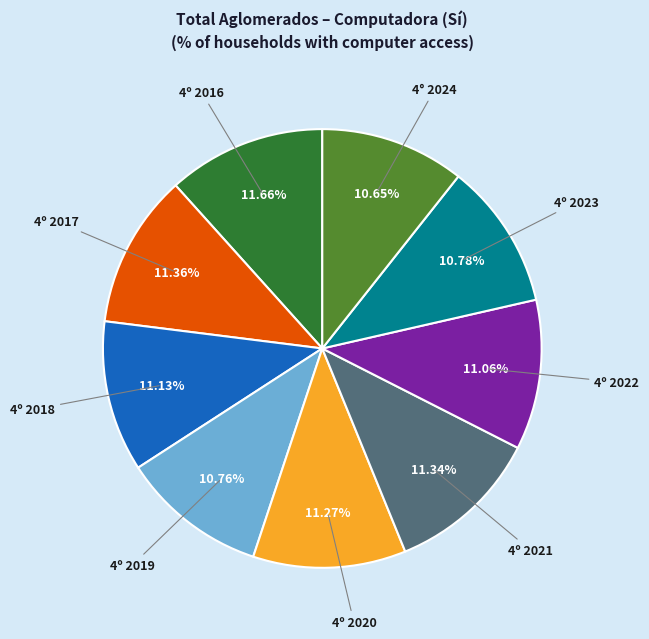

The 4º 2017 slice represents 11% of the pie. True or false?

True